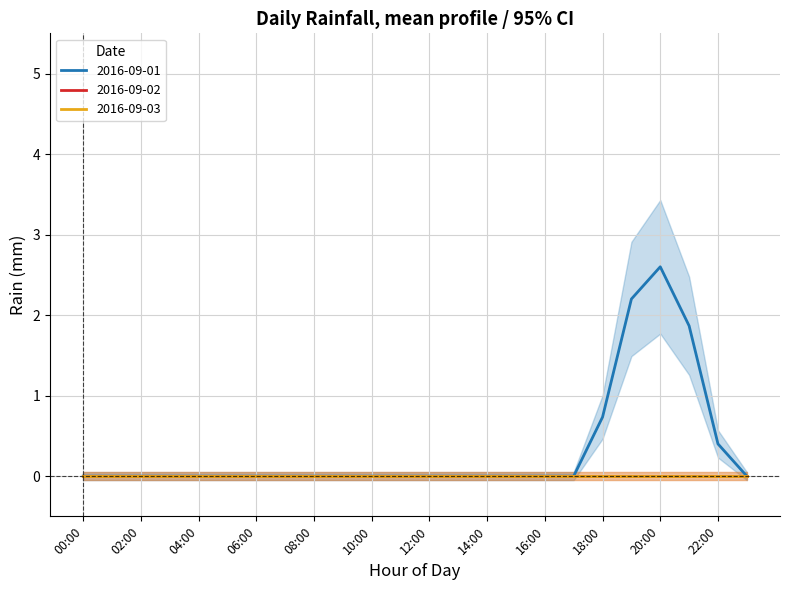

Is this an area chart (filled region under the line)?

No